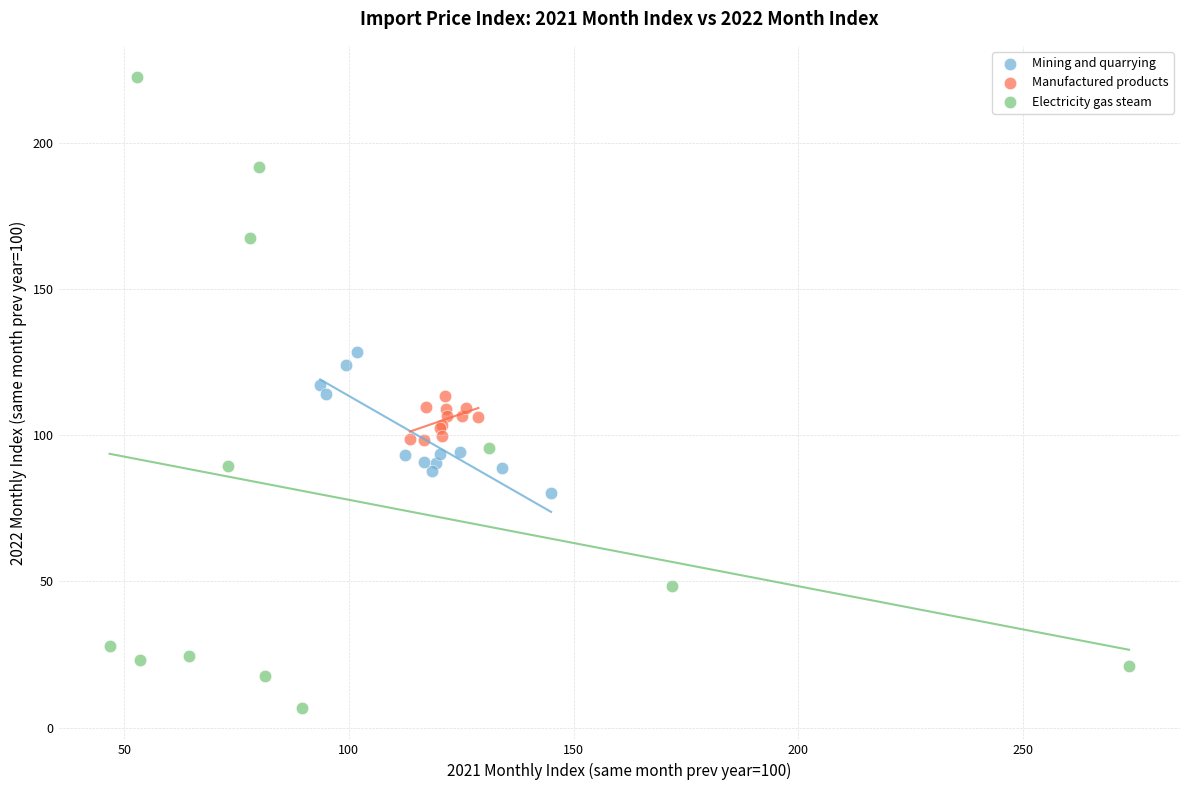

Which series reaches the minimum Y coordinate?

Electricity gas steam